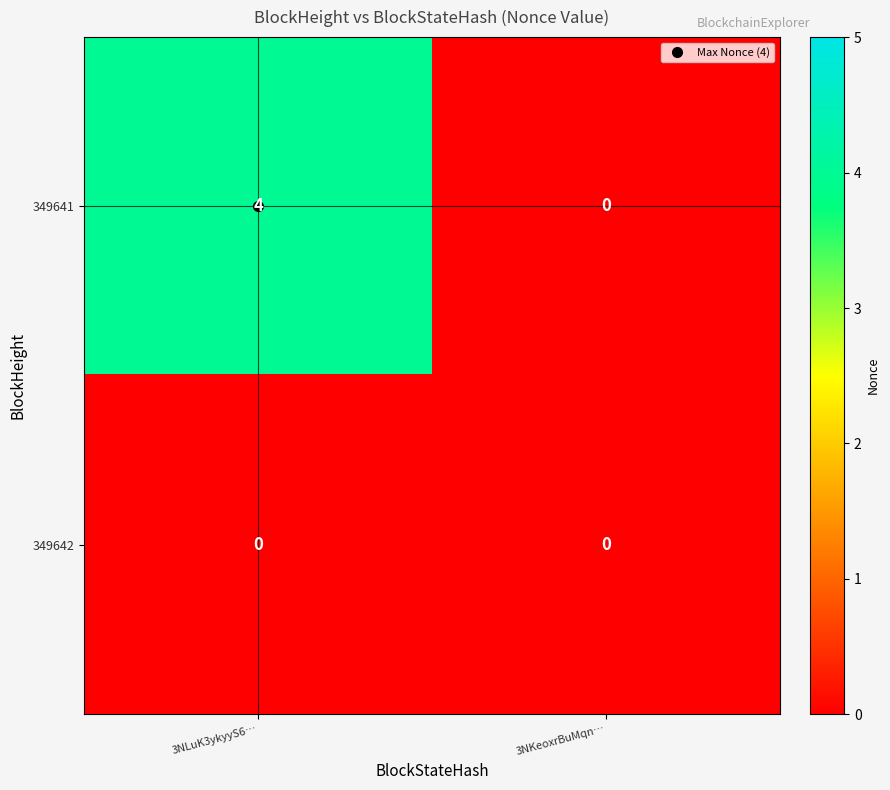

What is the sum of all 349641 values?

4